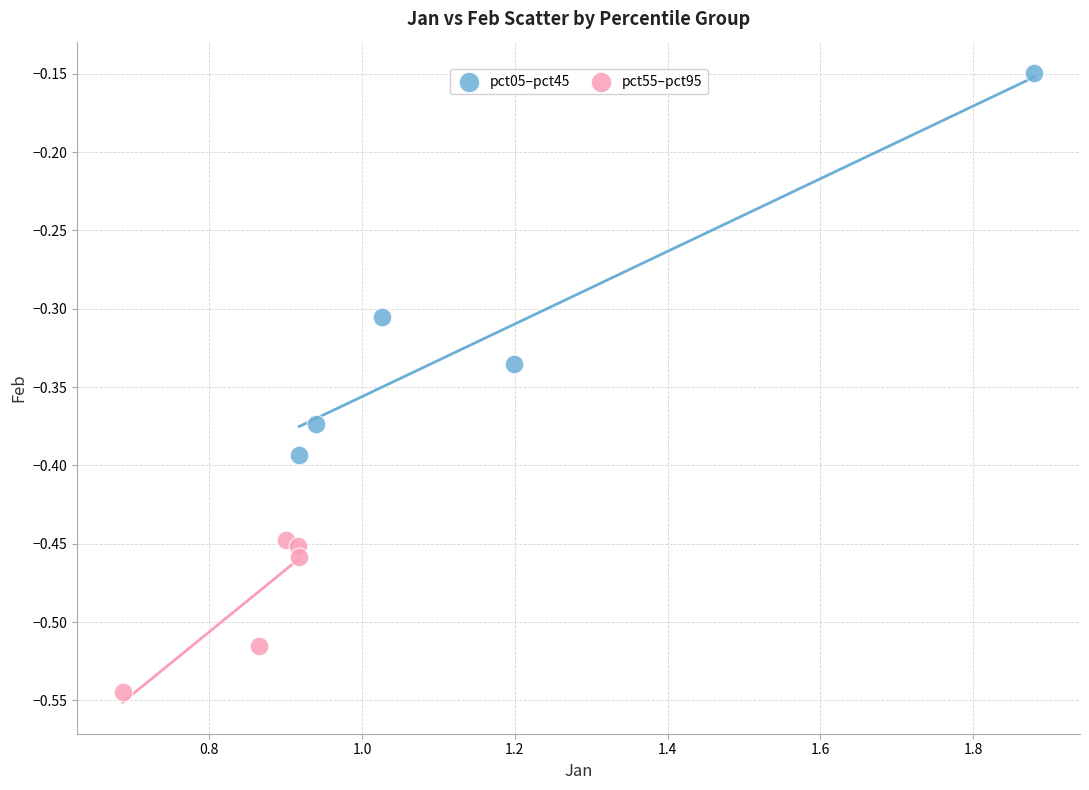

Which series has the largest Y range (max minus min)?

pct05–pct45